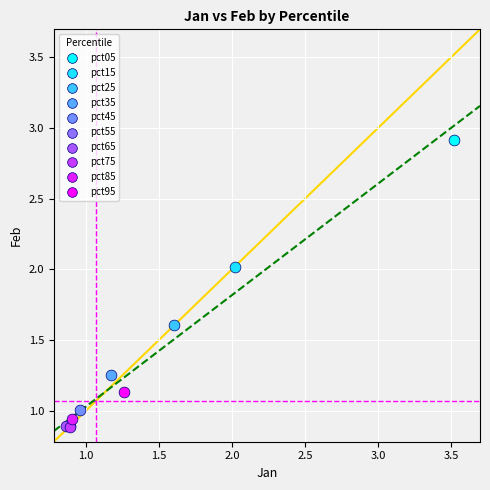

What are all the series names shown in the legend?

pct05, pct15, pct25, pct35, pct45, pct55, pct65, pct75, pct85, pct95